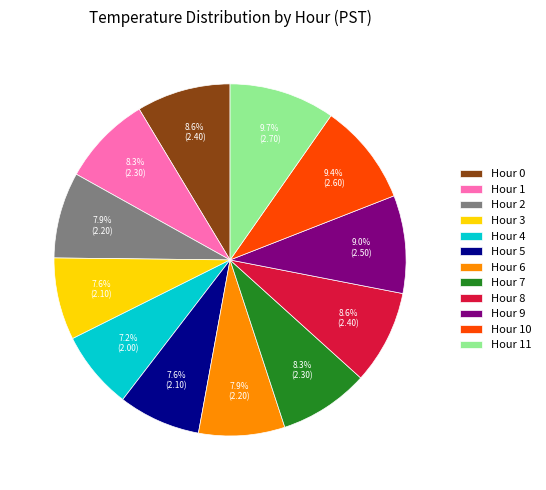

To the nearest percent, what portion does Hour 9 represent?

9%